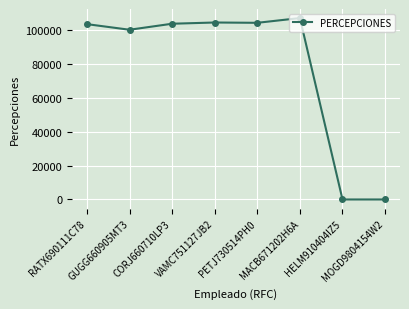

What position from the right is CORJ660710LP3?

6